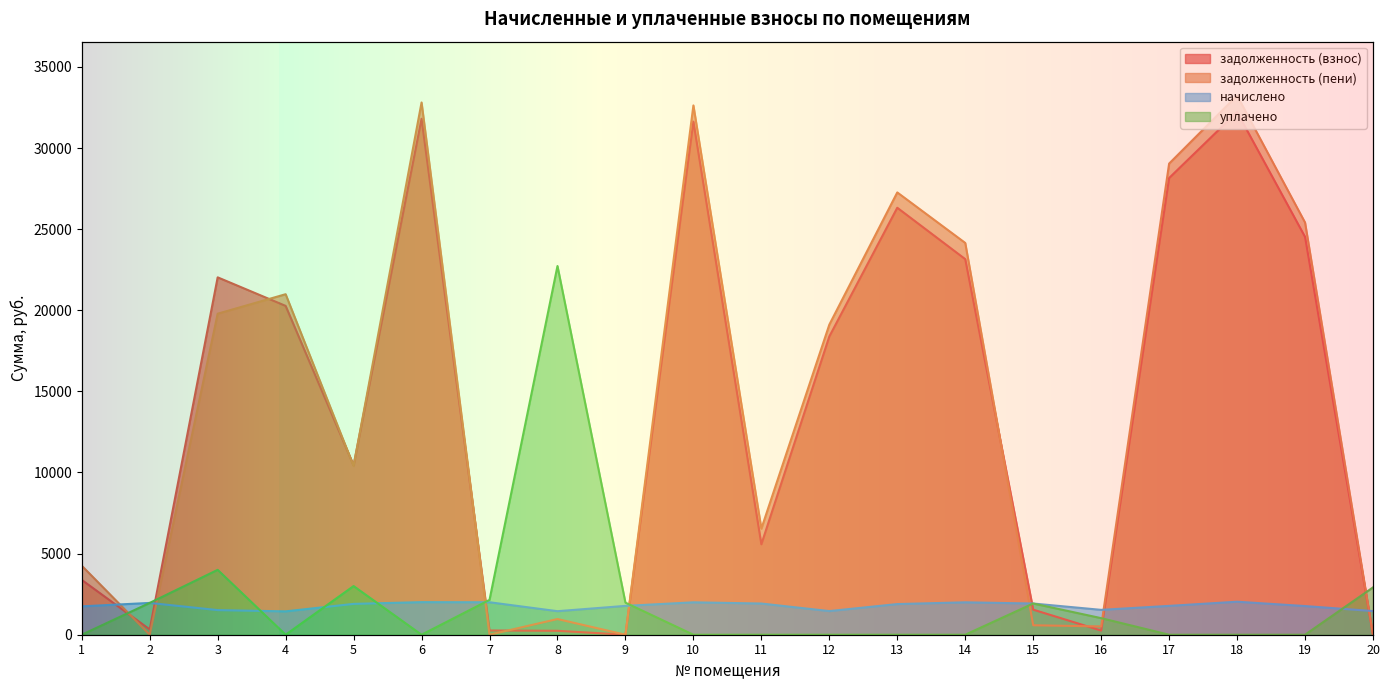

Reading left to right, transcribe all the data shown in this chart.

задолженность (взнос): 3379.1	326.8	22029.5	20269.9	10449.7	31803.8	261.6	241.8	0.0	31627.3	5574.3	18383.3	26319.1	23151.3	1545.3	255.4	28152.2	32216.2	24524.7	0.3
задолженность (пени): 4253.3	0.0	19788.4	20989.7	10400.1	32808.2	0.0	967.2	0.0	32626.1	6535.9	19112.4	27264.0	24150.1	583.0	510.8	29041.3	33233.6	25408.2	0.0
начислено: 1748.4	1960.4	1517.8	1439.6	1900.9	2008.8	2001.4	1450.8	1778.2	1997.6	1923.2	1458.2	1889.8	1997.6	1923.2	1532.6	1778.2	2034.8	1767.0	1458.2
уплачено: 0.0	1961.0	4000.0	0.0	3000.0	0.0	2148.0	22727.6	1976.4	0.0	0.0	0.0	0.0	0.0	1924.0	1021.9	0.0	0.0	0.0	2917.5